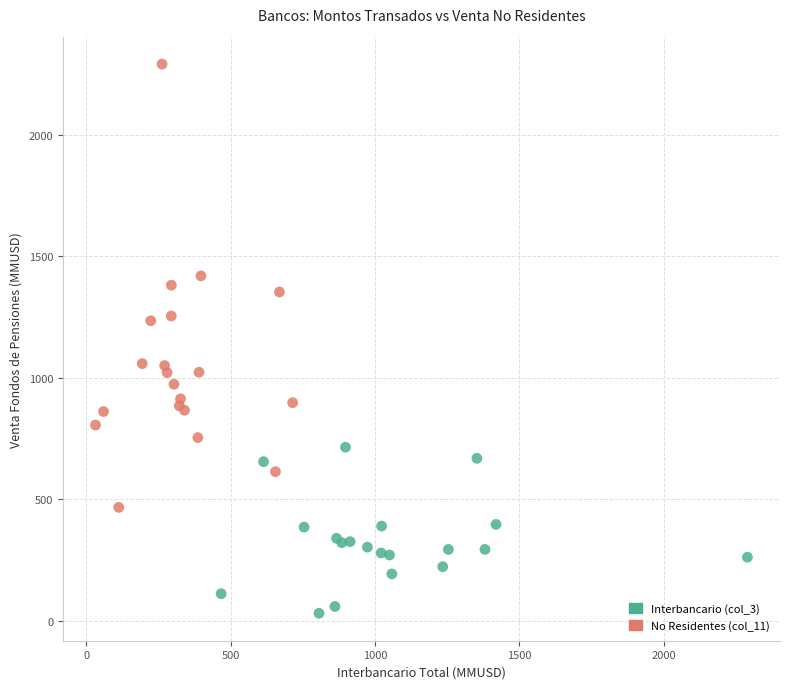

Which series contains the highest Y value?

No Residentes (col_11)